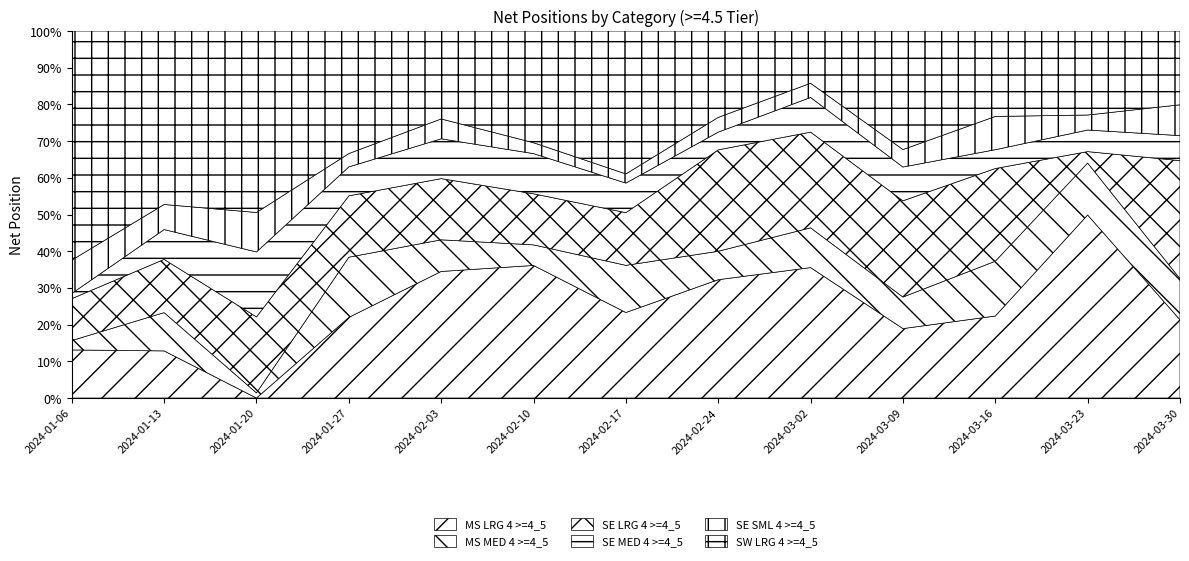

What is the total value across all series at 2024-01-27?

100.0